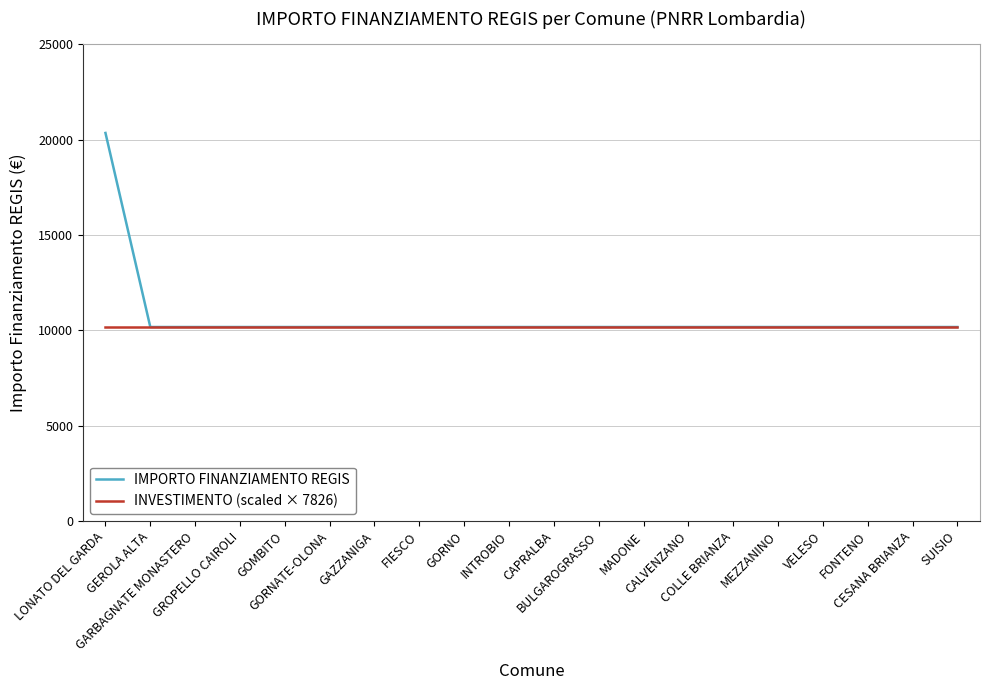

Rank the series by their maximum value, from highest to lowest.

IMPORTO FINANZIAMENTO REGIS, INVESTIMENTO (scaled × 7826)